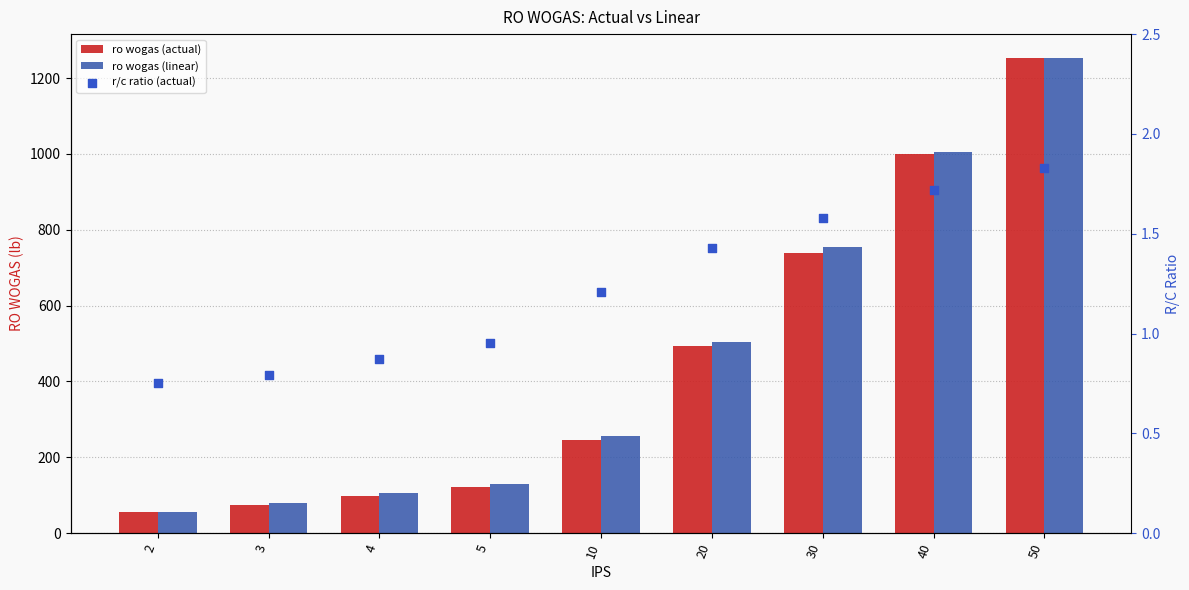

Which series contains the highest Y value?

ro wogas (actual)